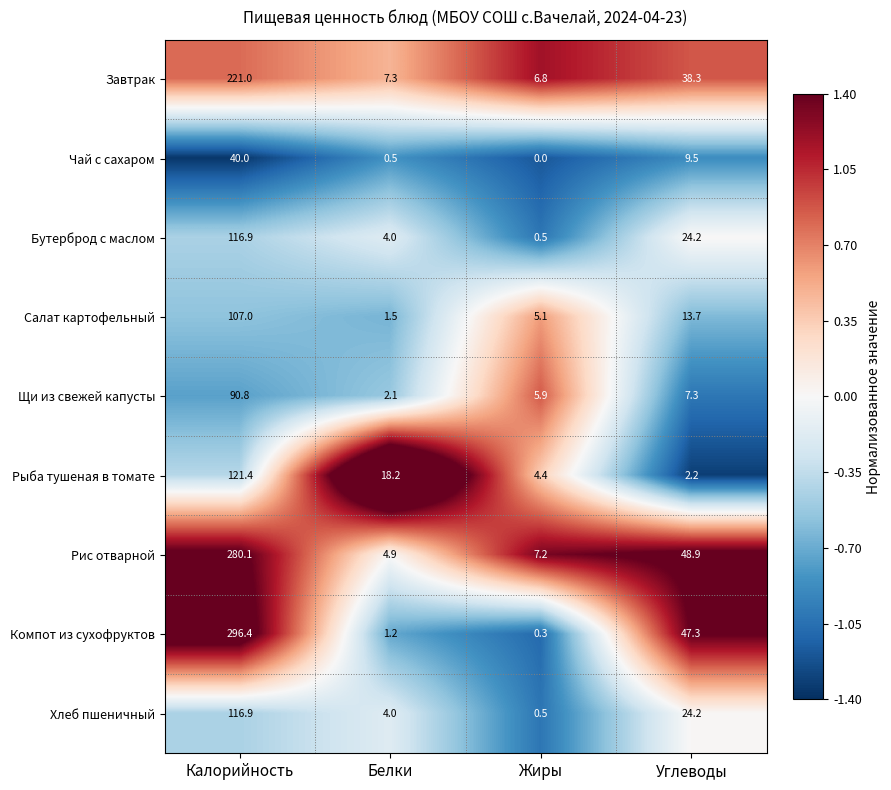

True or false: Чай с сахаром has a value of 0.5 at Белки.

True